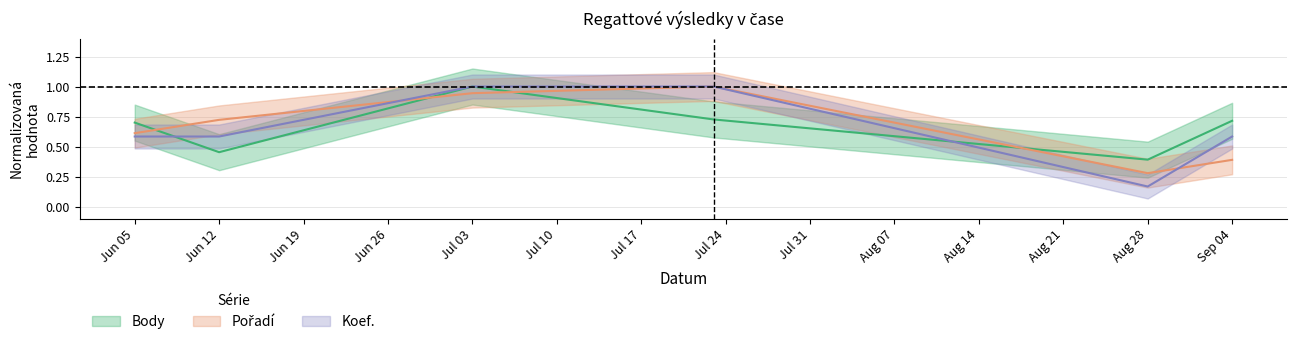

What is the average value of the Pořadí series?

0.7